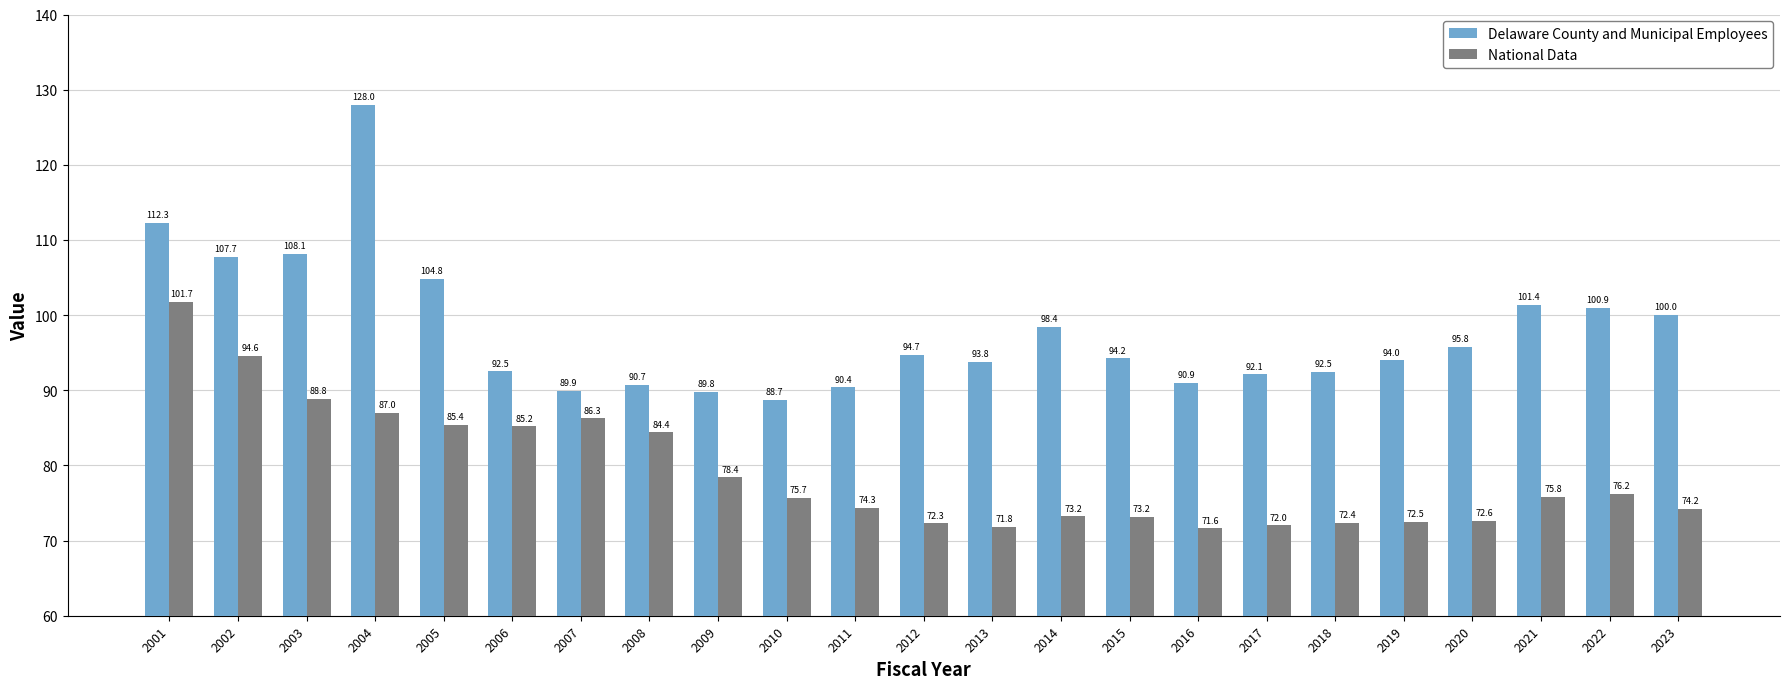

The value of National Data at 2017 is 47.1. True or false?

False